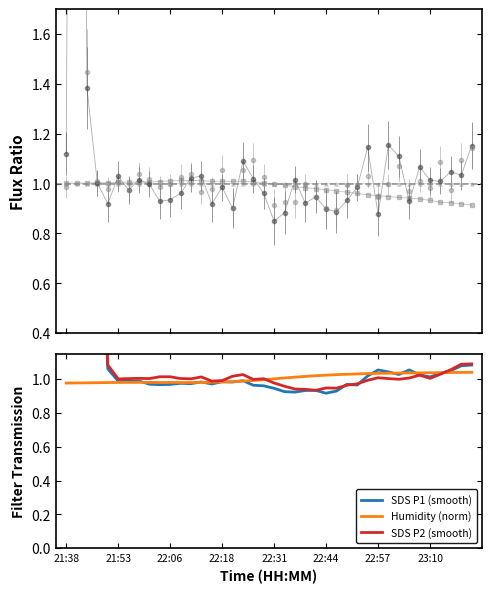

What is the lowest value of the SDS P2 (smooth) series?

0.9